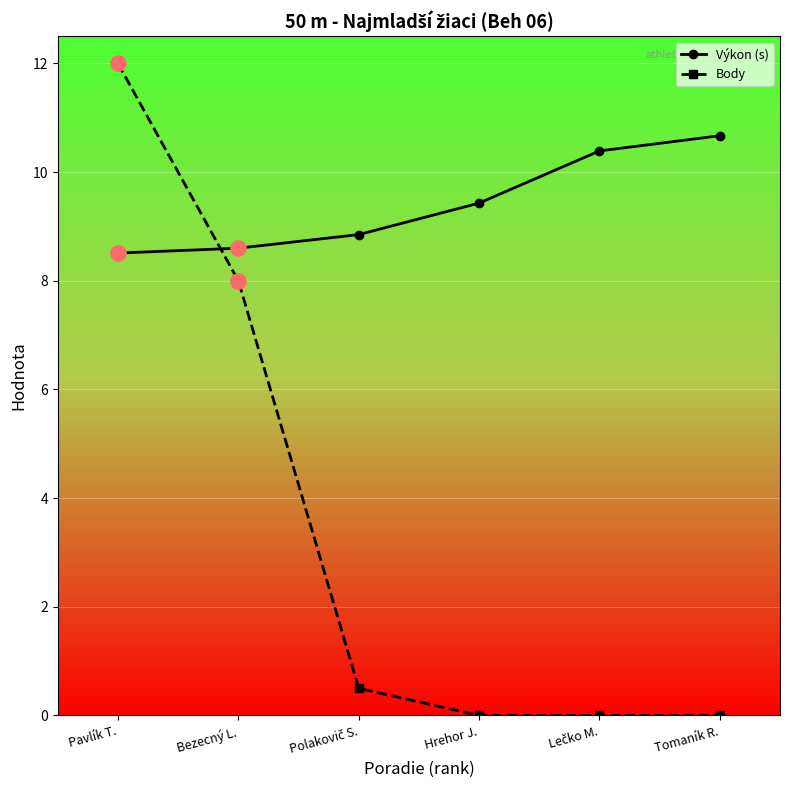

What is the spread (max minus min) of values at Bezecný L.?

0.6